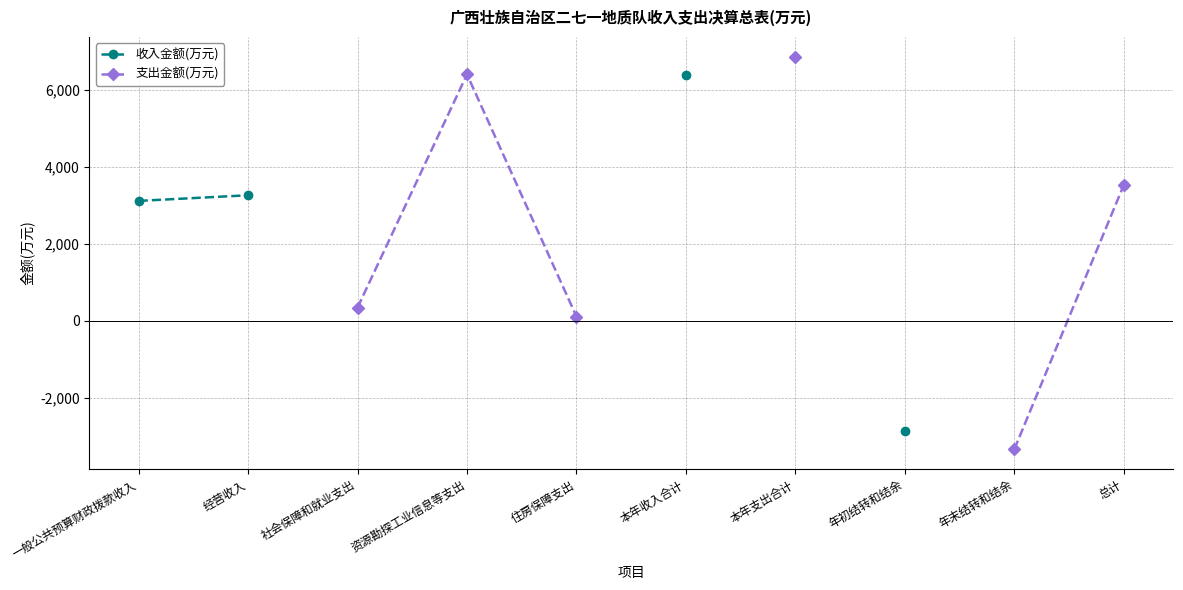

What position from the left is 年末结转和结余?

9